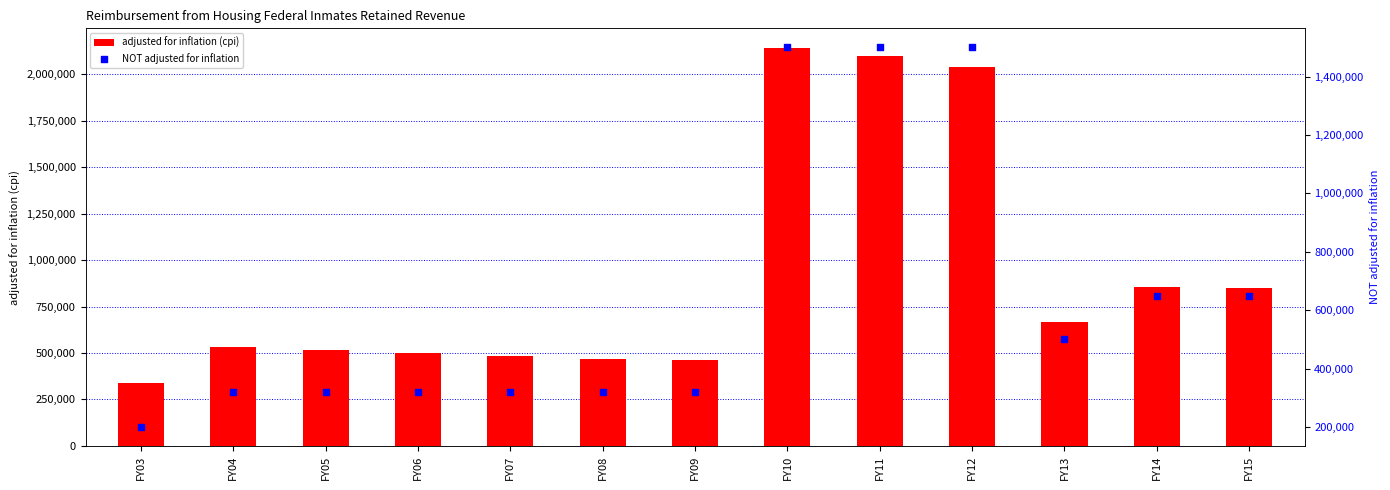

What are all the series names shown in the legend?

adjusted for inflation (cpi), NOT adjusted for inflation